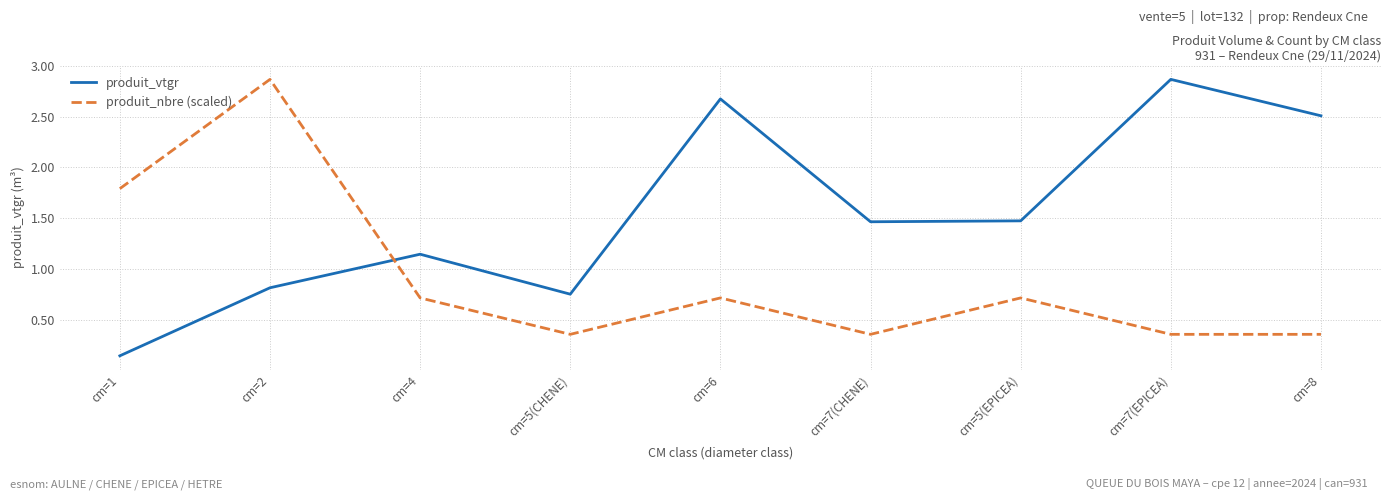

How many interior local peaks does the produit_nbre (scaled) series have?

3